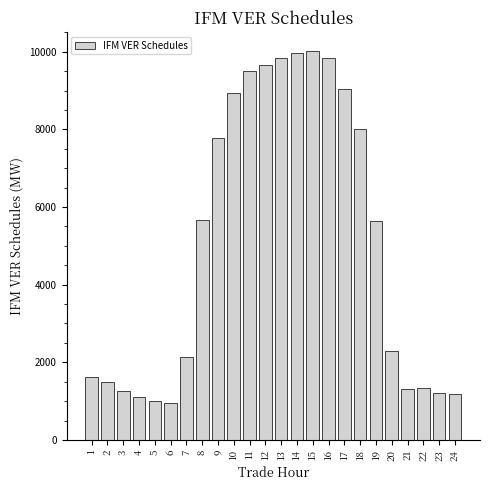

What is the maximum value shown in the chart?

10012.2